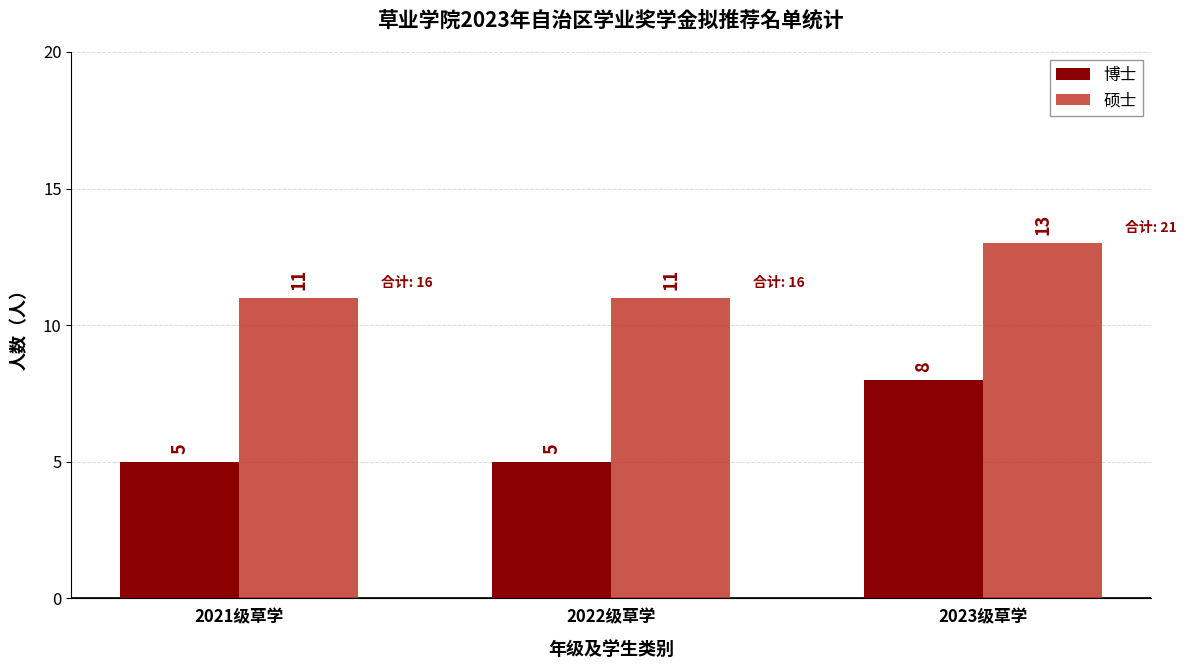

How many categories are shown in the chart?

3